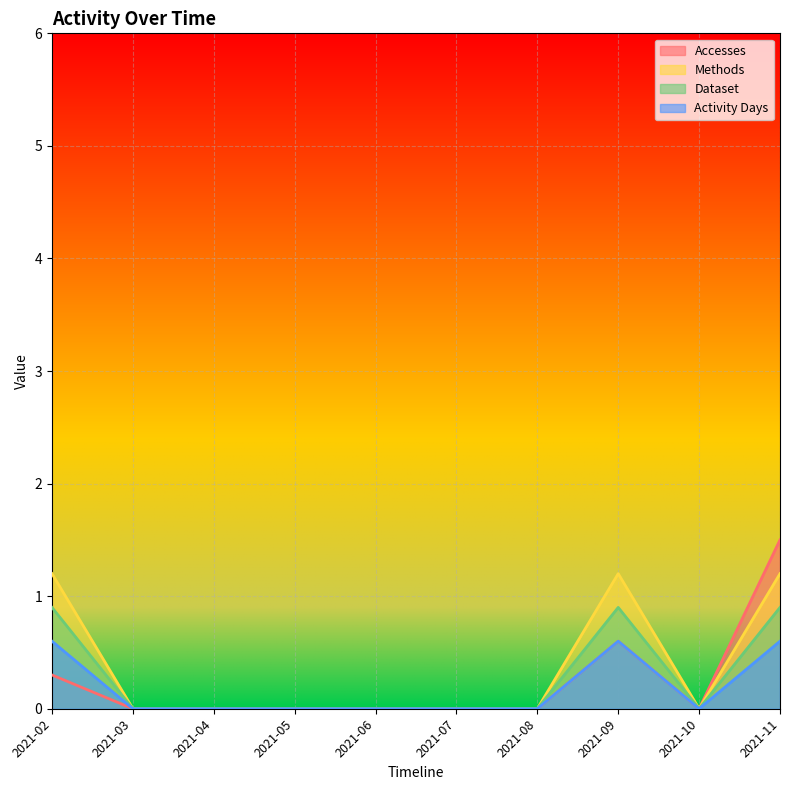

How many lines are shown in the chart?

4